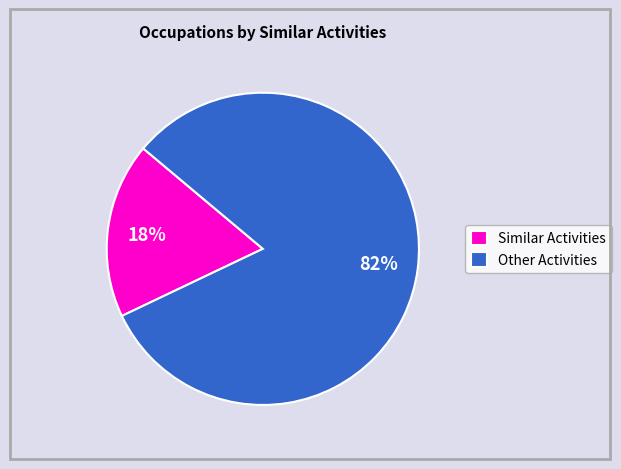

Does any single category account for the majority?

Yes